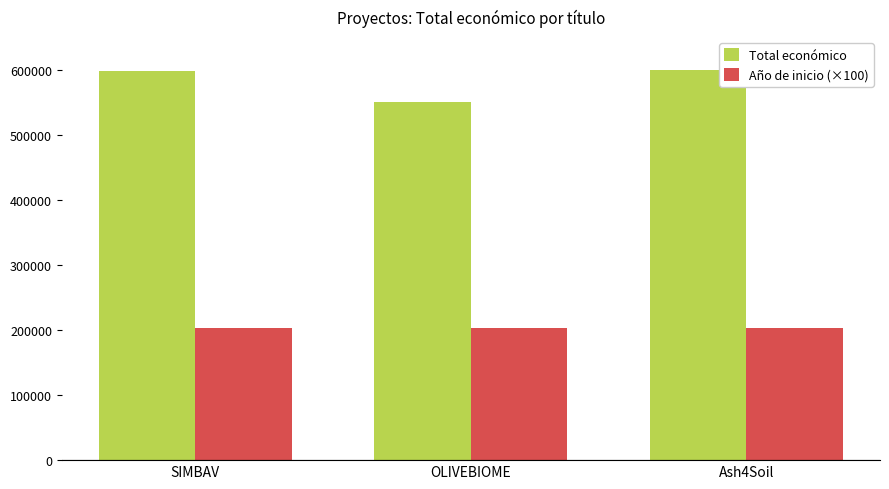

Which series has the largest total across all categories?

Total económico